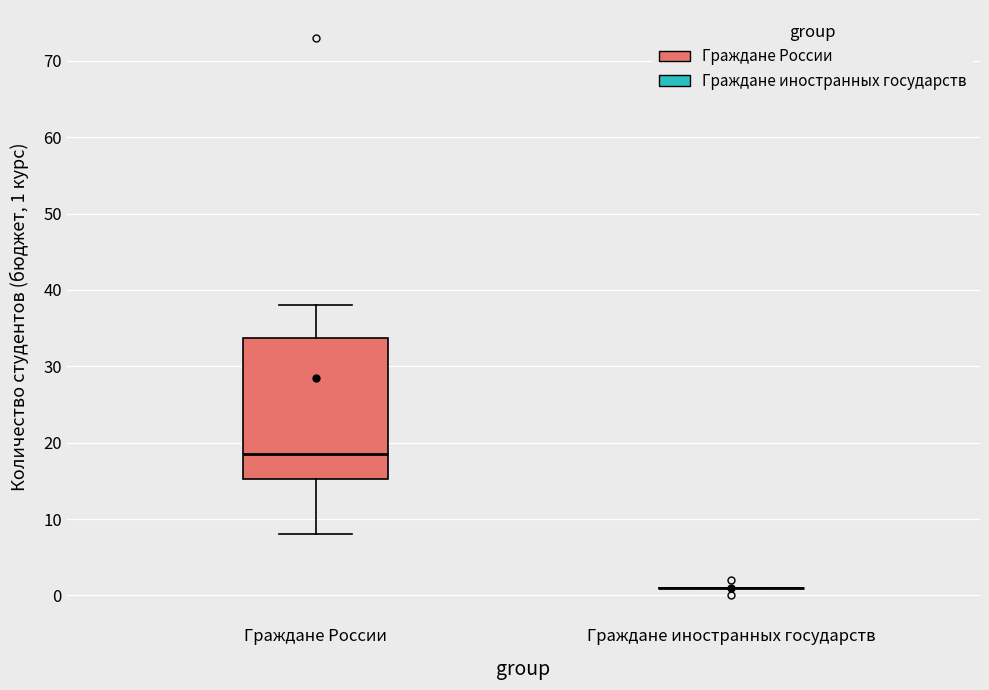

Which box is the tallest, from its lower edge to its upper edge?

Граждане России